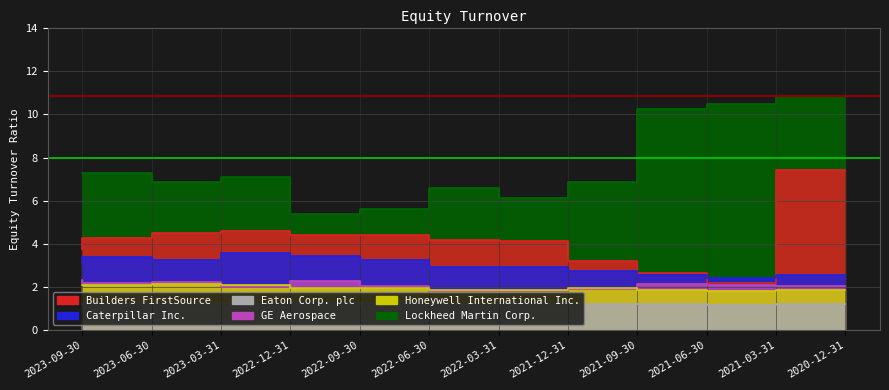

Is it true that Caterpillar Inc. equals 3.5 at 2022-09-30?

True